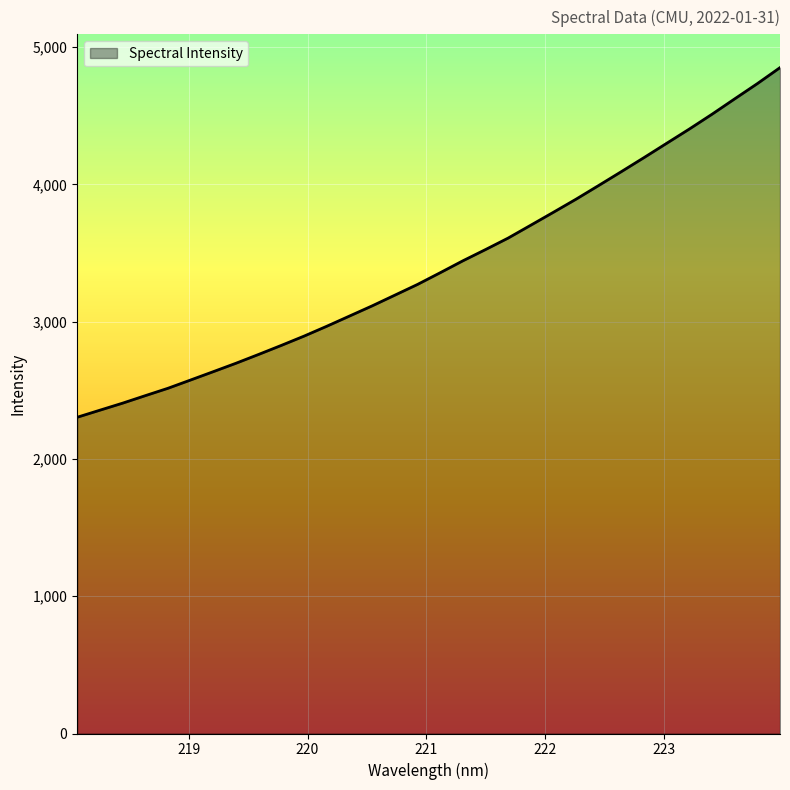

Count the number of values greater than 3356.

16